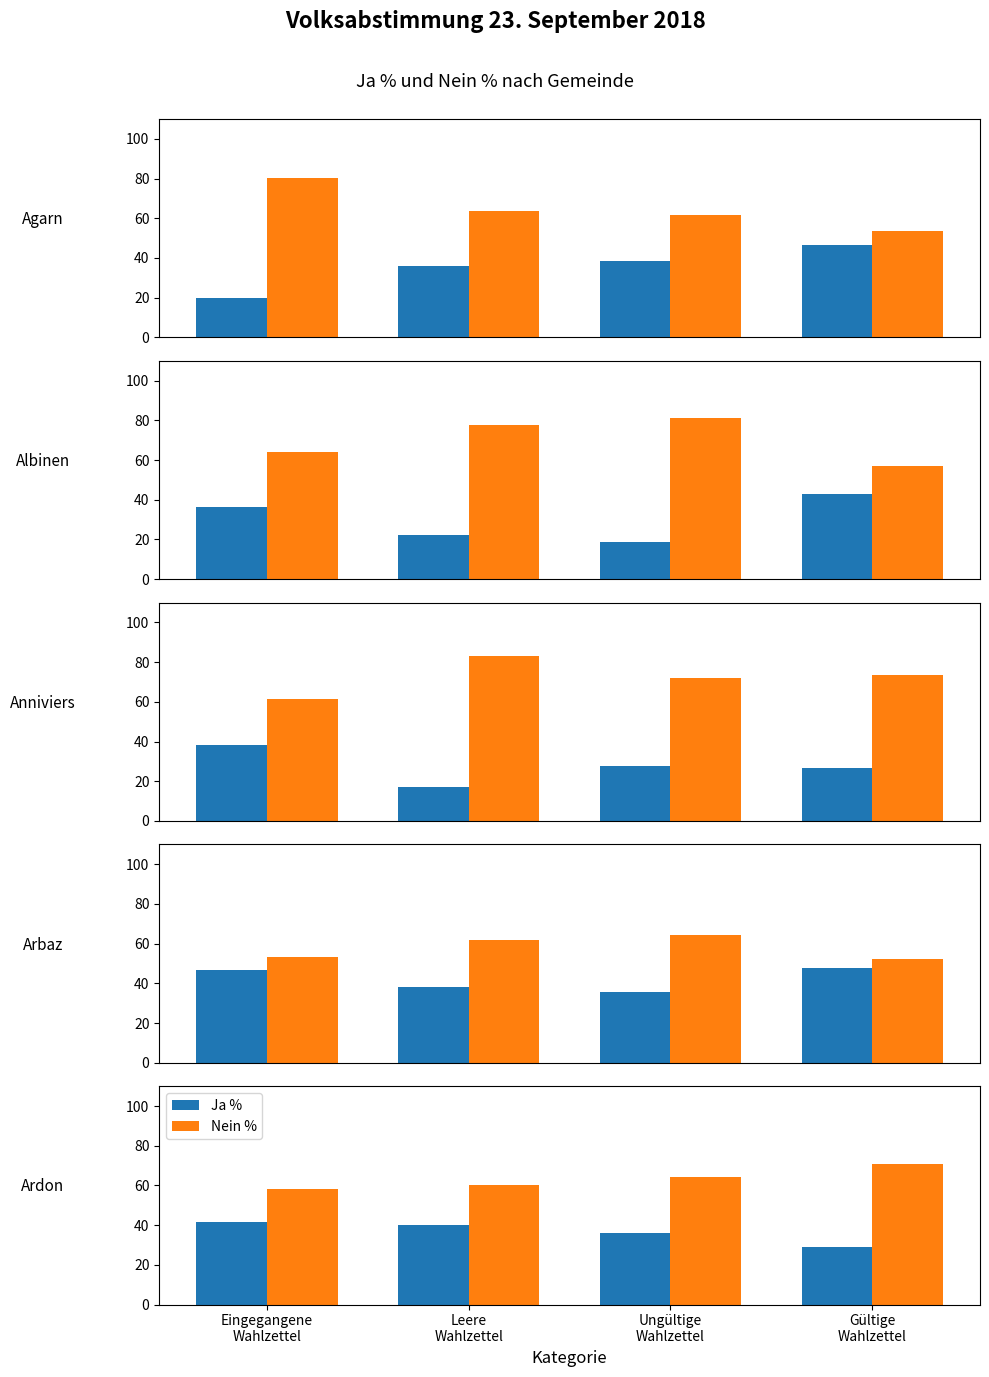

What is the total value across all series at Eingegangene
Wahlzettel?

100.0